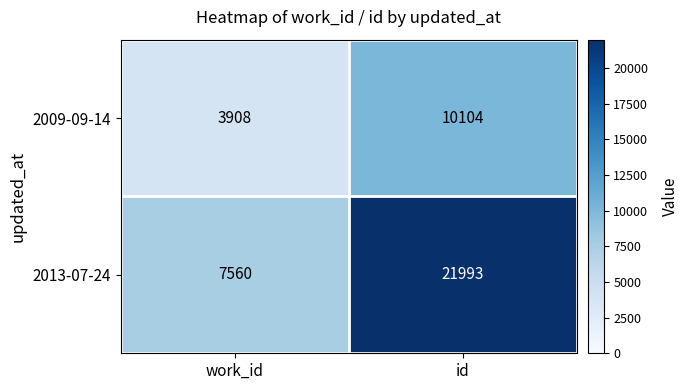

What is the difference between the 2009-09-14 values at id and work_id?

6196